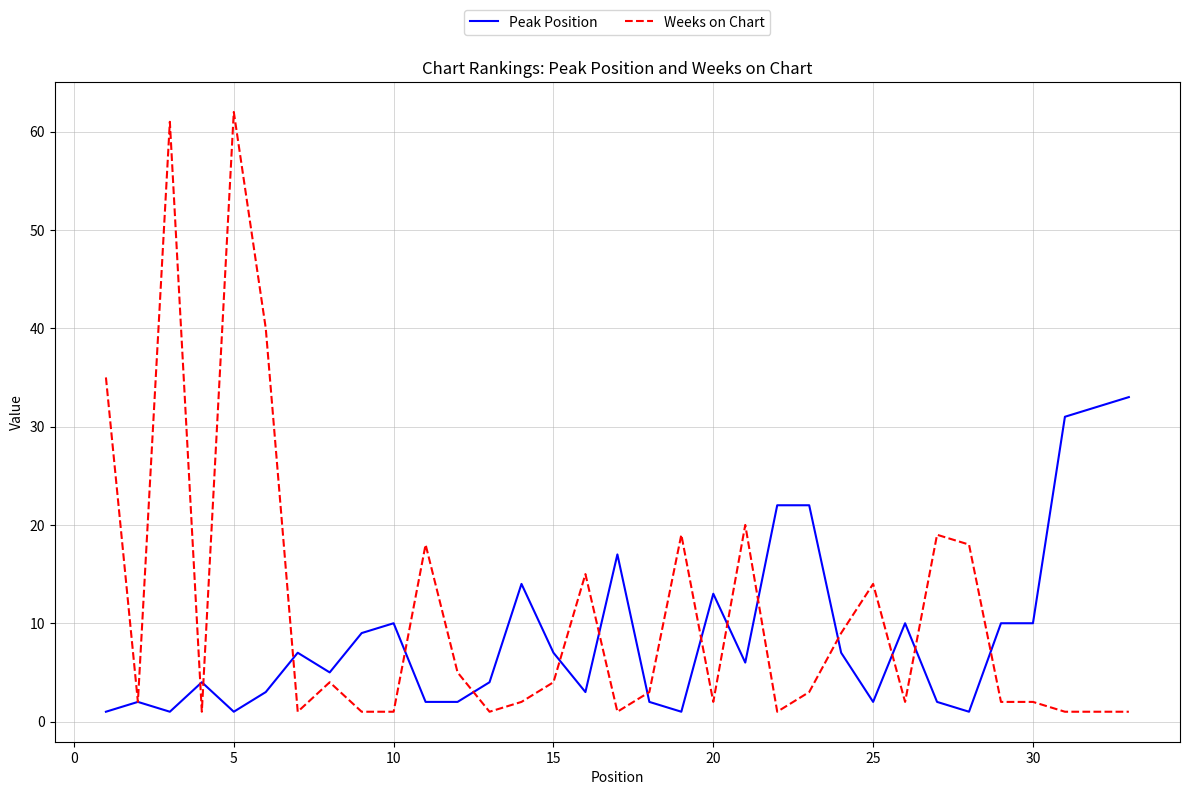

List the series in order of their peak value, lowest first.

Peak Position, Weeks on Chart